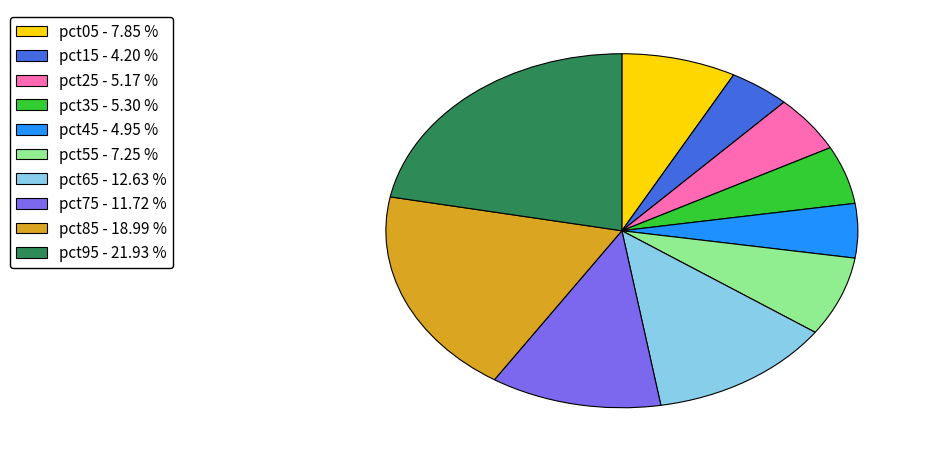

Between pct65 and pct15, which is larger?

pct65